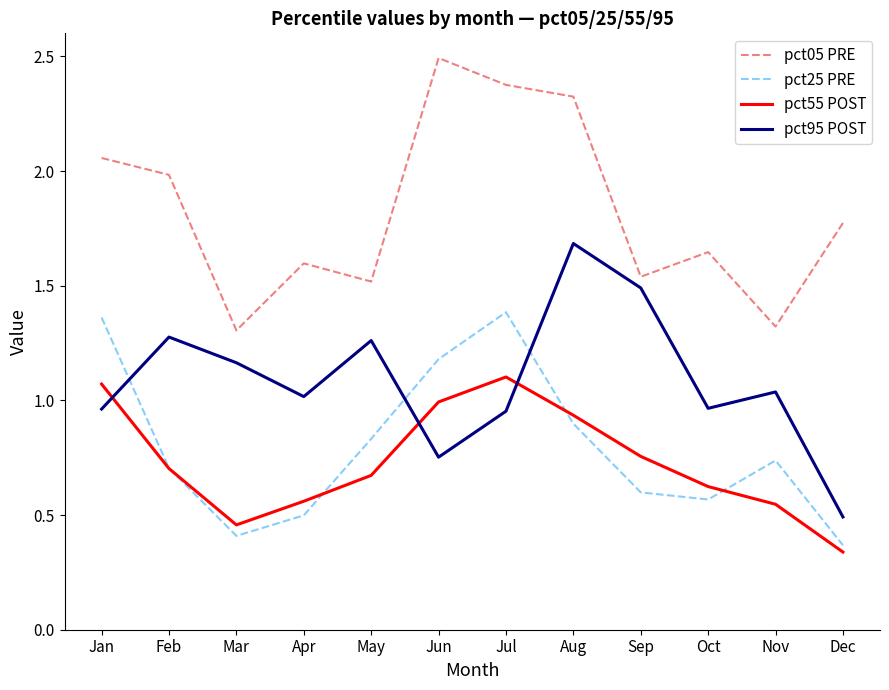

Does the chart display data point markers on the line(s)?

No